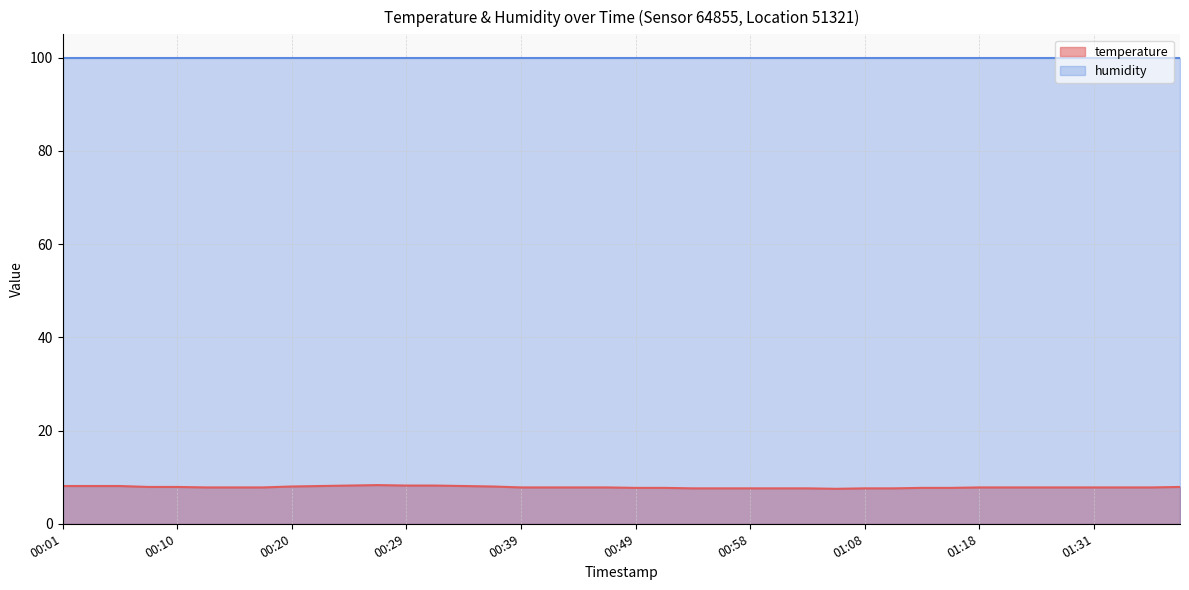

List the labels in order of value, largest first.

00:27, 00:24, 00:29, 00:32, 00:01, 00:03, 00:05, 00:22, 00:34, 00:20, 00:36, 00:08, 00:10, 01:39, 00:12, 00:15, 00:17, 00:39, 00:41, 00:44, 00:46, 01:18, 01:21, 01:26, 01:29, 01:31, 01:34, 01:36, 00:49, 00:51, 01:13, 01:16, 00:54, 00:56, 00:58, 01:01, 01:03, 01:08, 01:11, 01:06